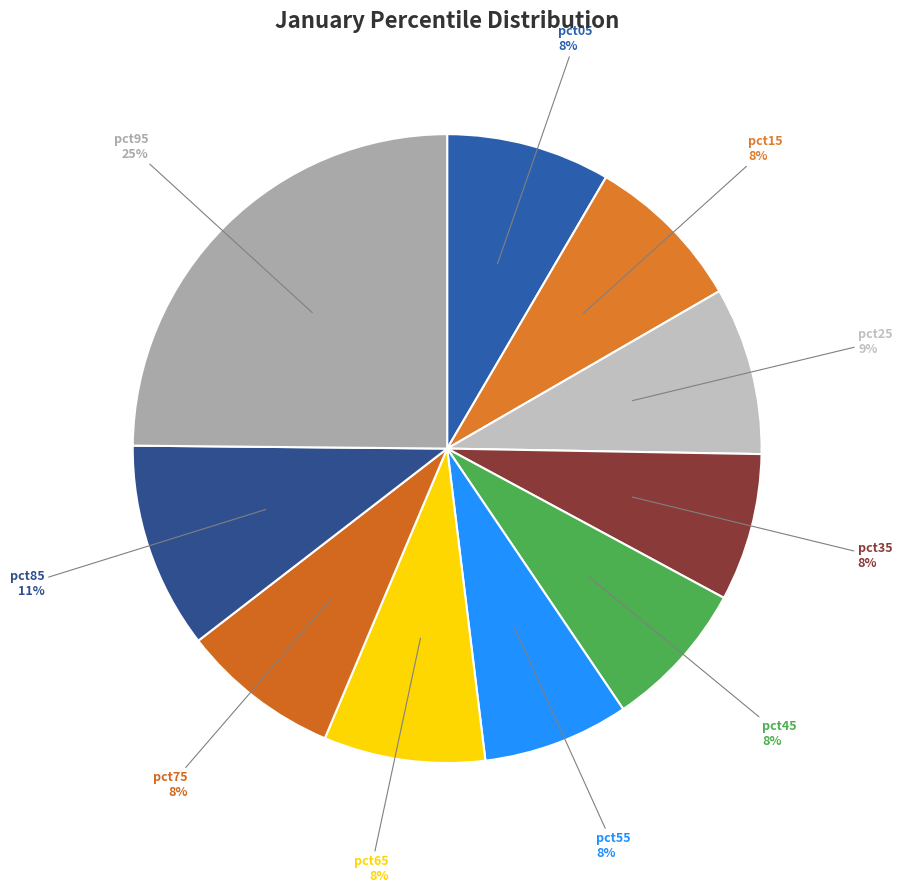

How many slices are in this pie chart?

10